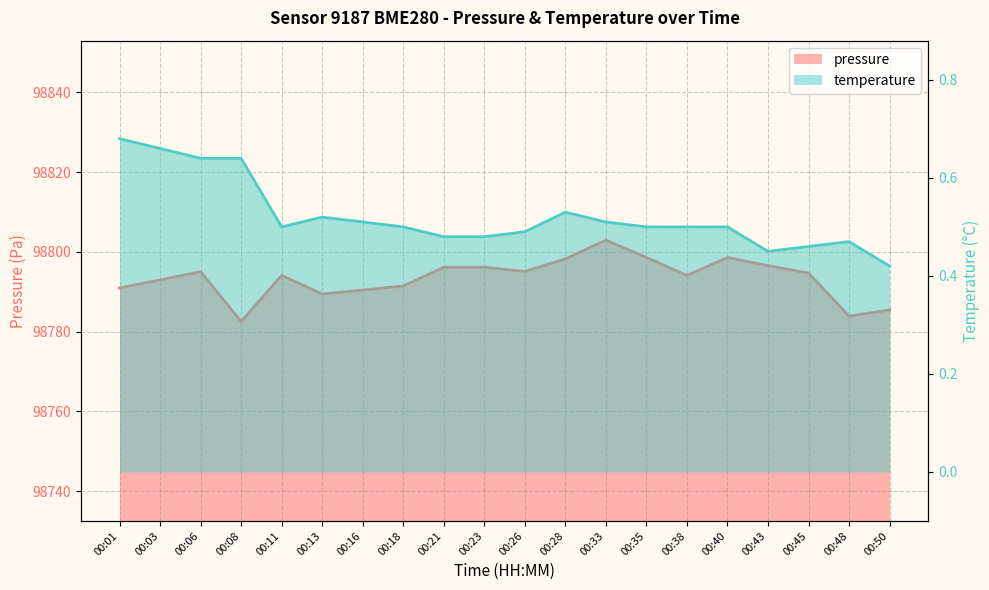

The temperature series shows 0.5 at 00:28. True or false?

True